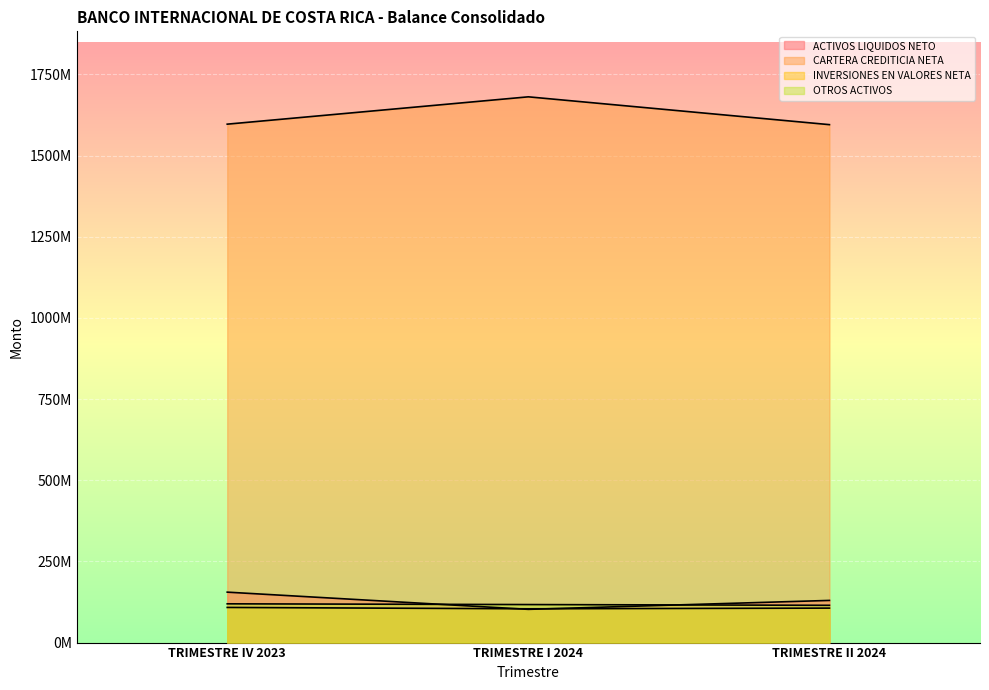

The CARTERA CREDITICIA NETA series shows 482897105.3 at TRIMESTRE IV 2023. True or false?

False